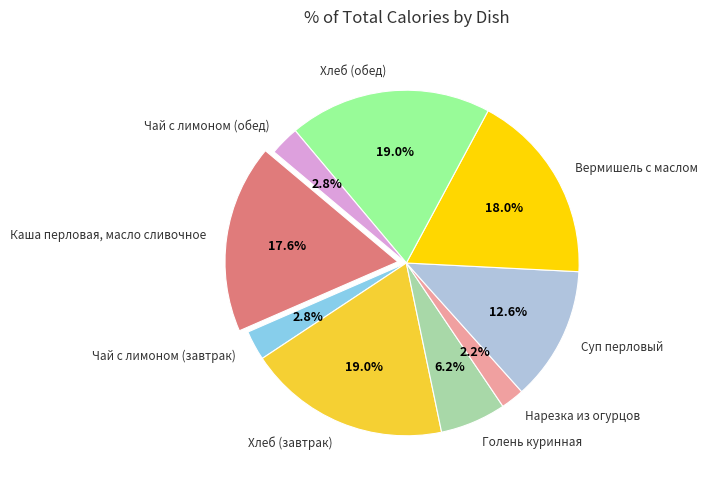

Which has a higher value, Хлеб (обед) or Суп перловый?

Хлеб (обед)